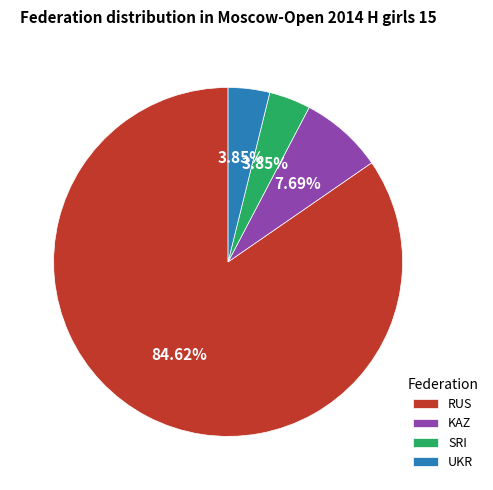

Which has a higher value, RUS or SRI?

RUS